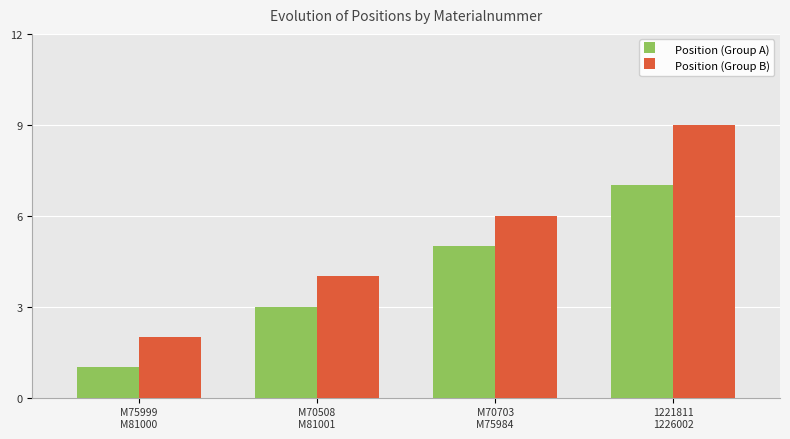

Which category has the highest value in the Position (Group A) series?

1221811
1226002